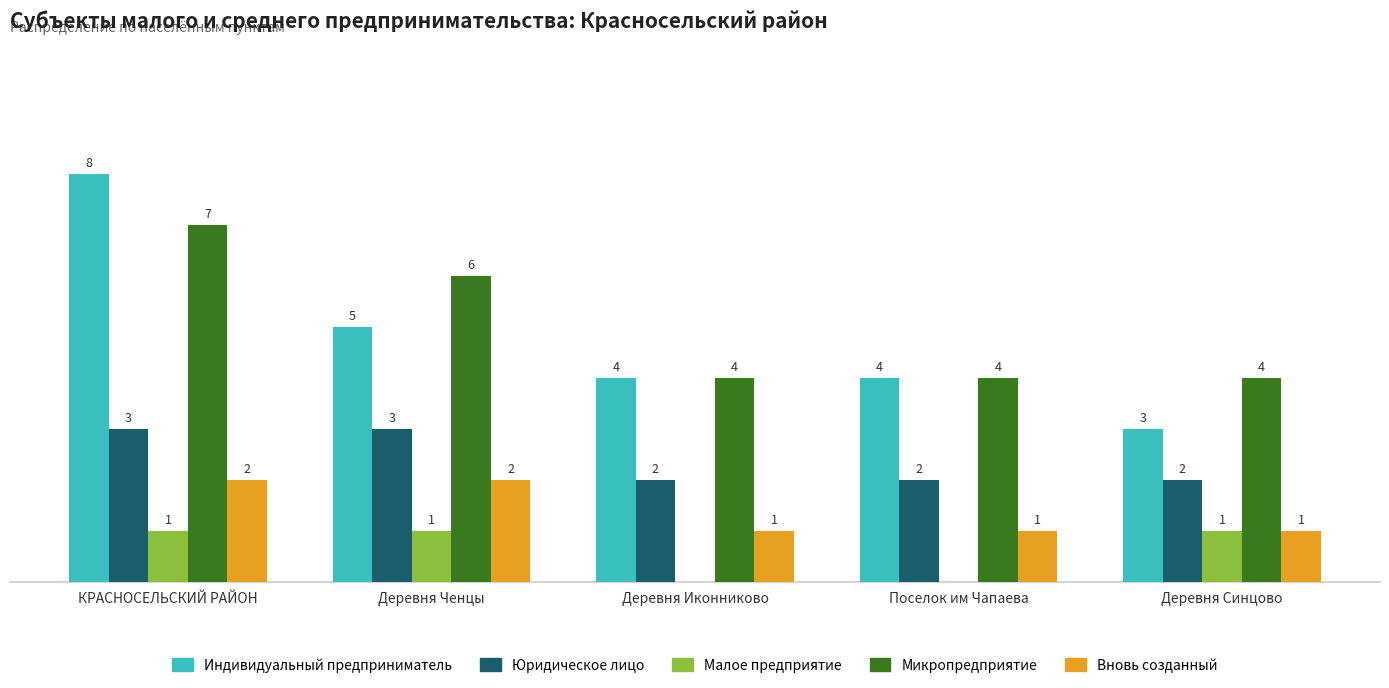

Which category has the highest value across all series?

КРАСНОСЕЛЬСКИЙ РАЙОН